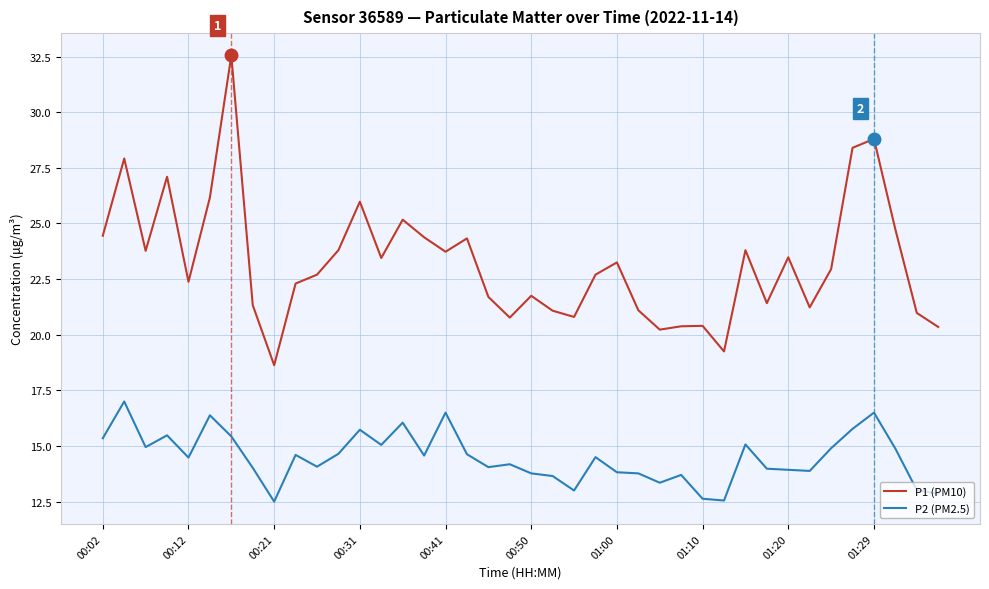

List the series in order of their overall mean, highest first.

P1 (PM10), P2 (PM2.5)